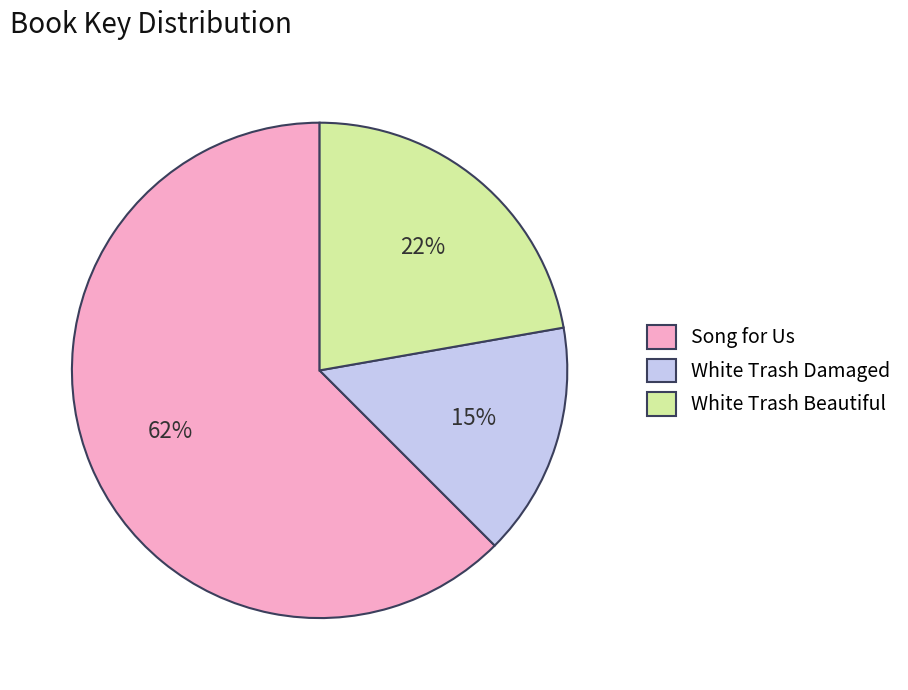

The White Trash Beautiful slice represents 22% of the pie. True or false?

True